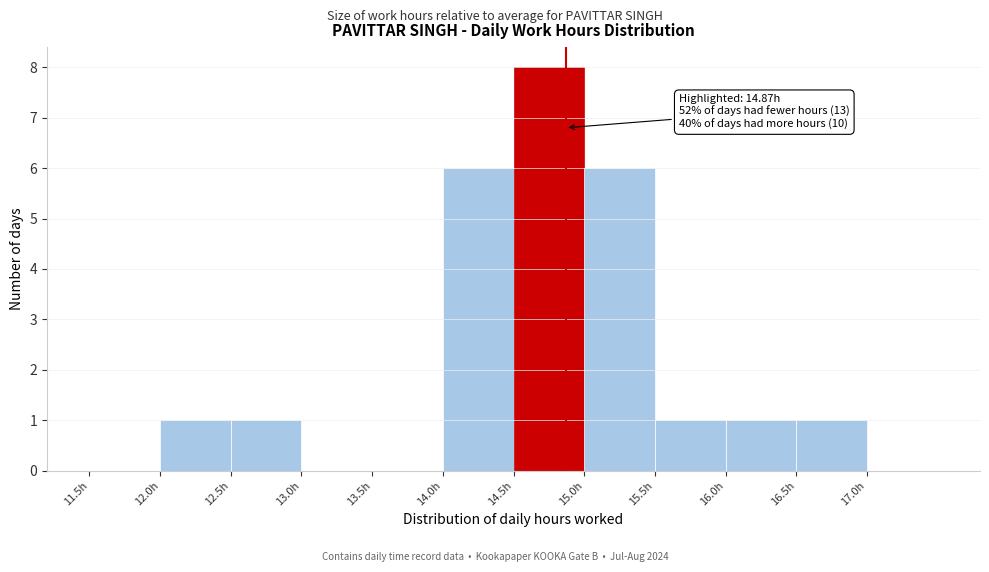

Over which range of the x-axis is the bar tallest?

14.5 to 15.0